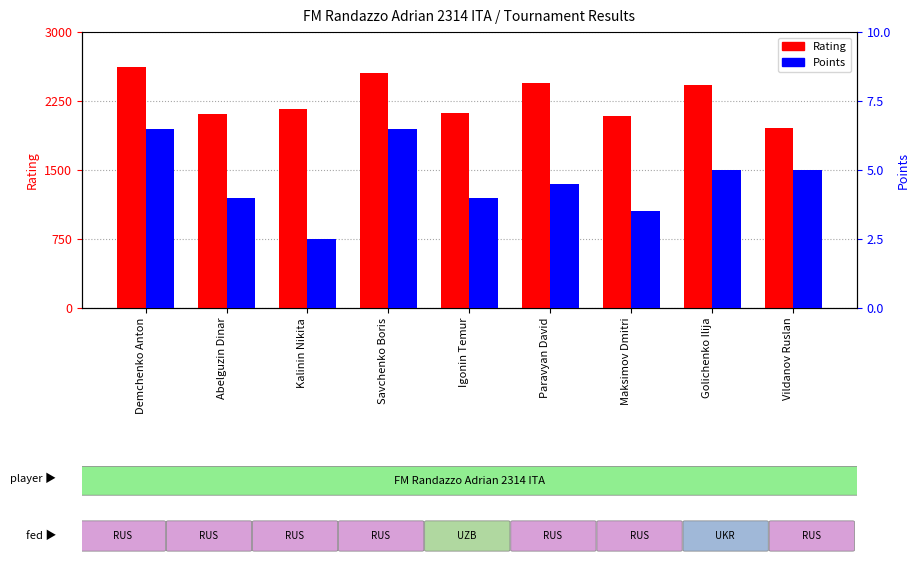

What are all the series names shown in the legend?

Rating, Points